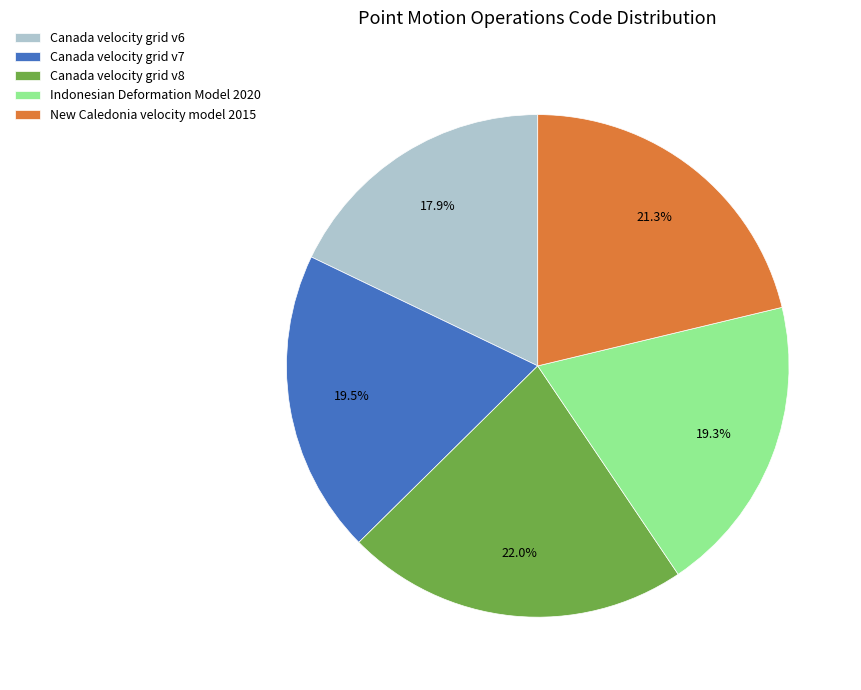

Which slice is the smallest?

Canada velocity grid v6